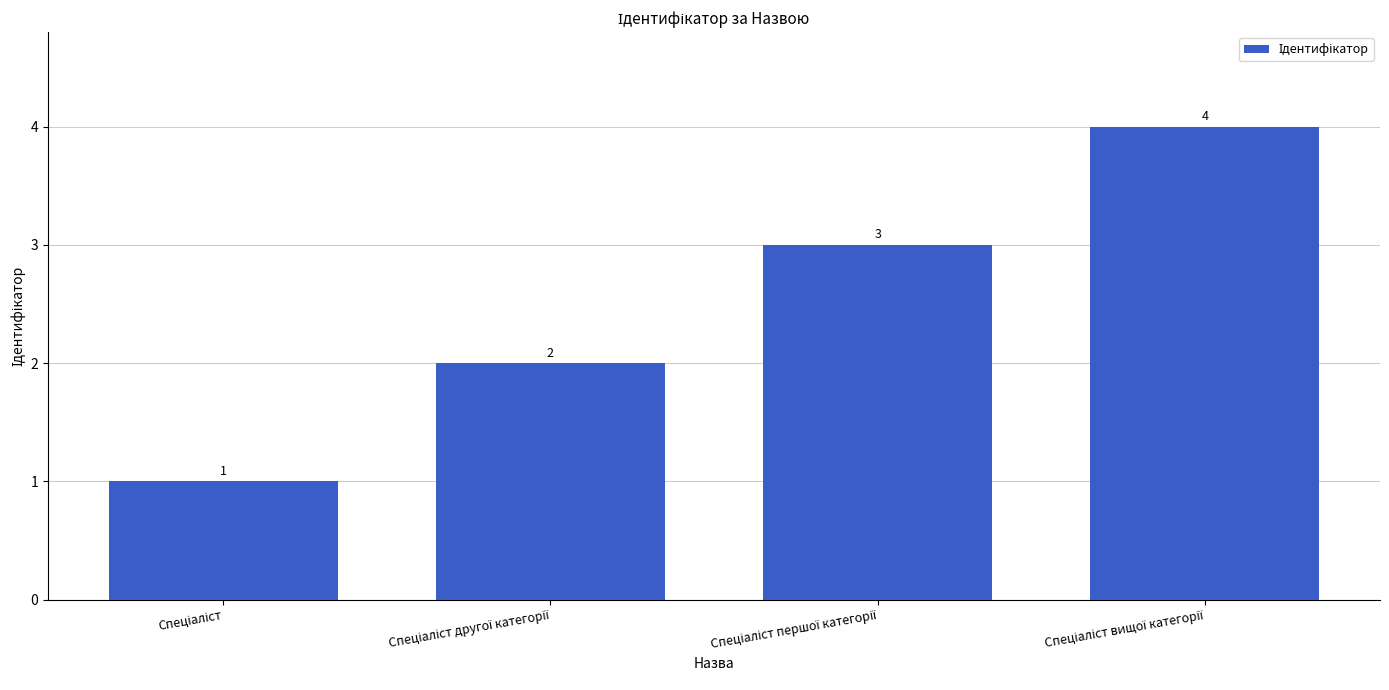

What is the greatest value displayed?

4